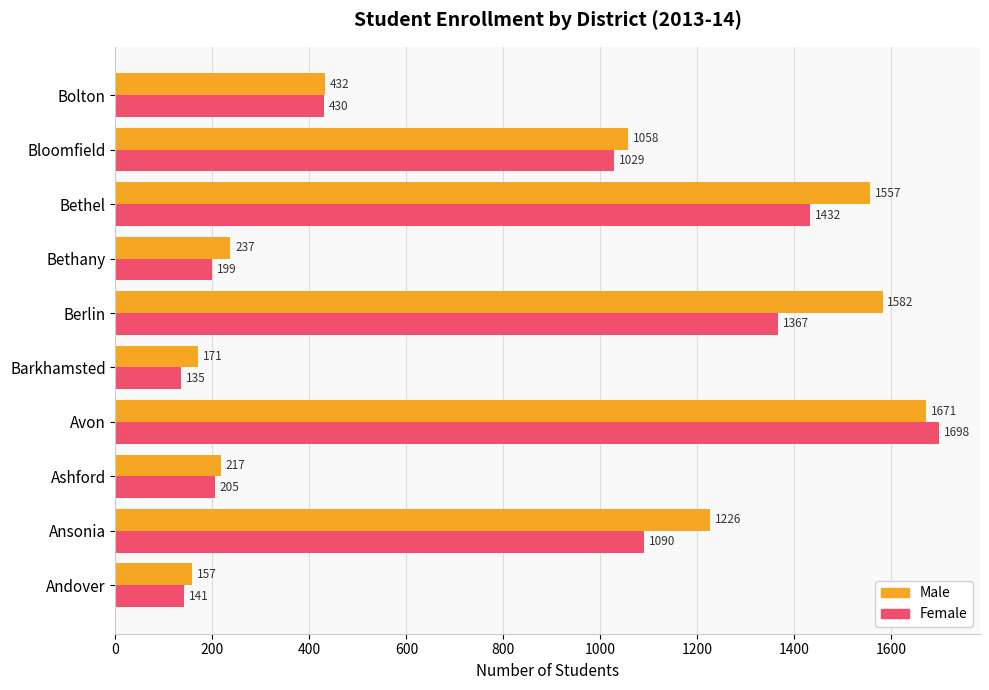

How many series are shown in this chart?

2